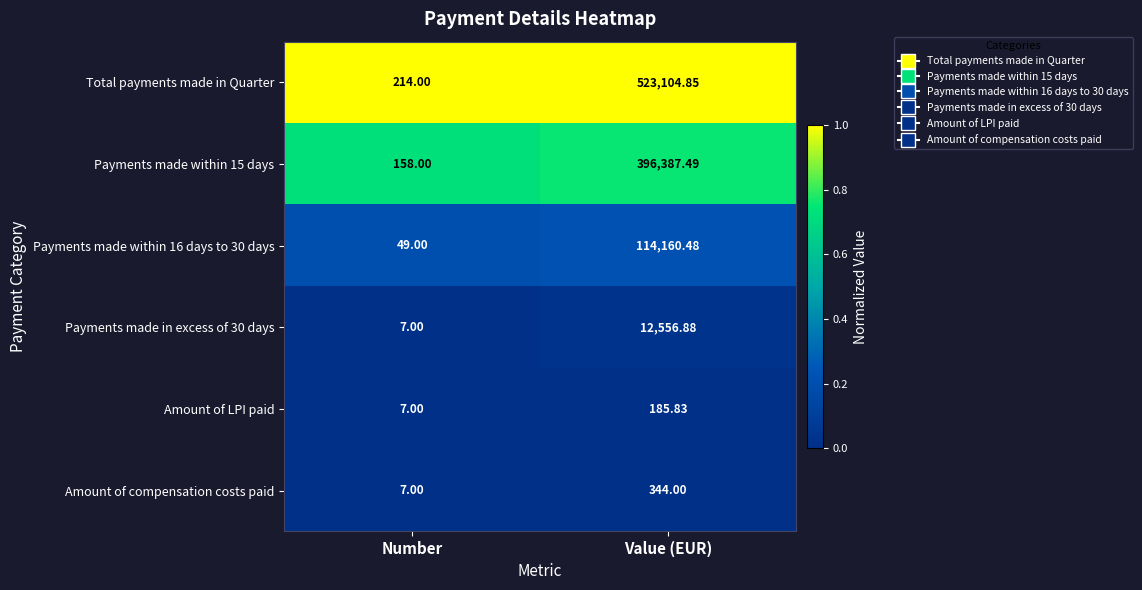

Which series has the largest range (max minus min)?

Total payments made in Quarter